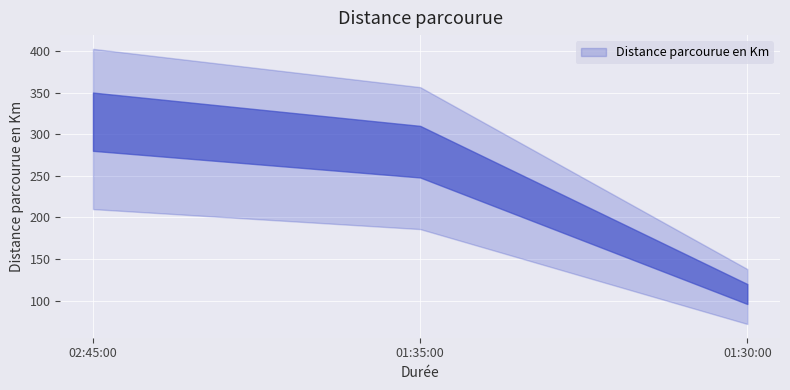

List the labels in order of value, smallest first.

01:30:00, 01:35:00, 02:45:00